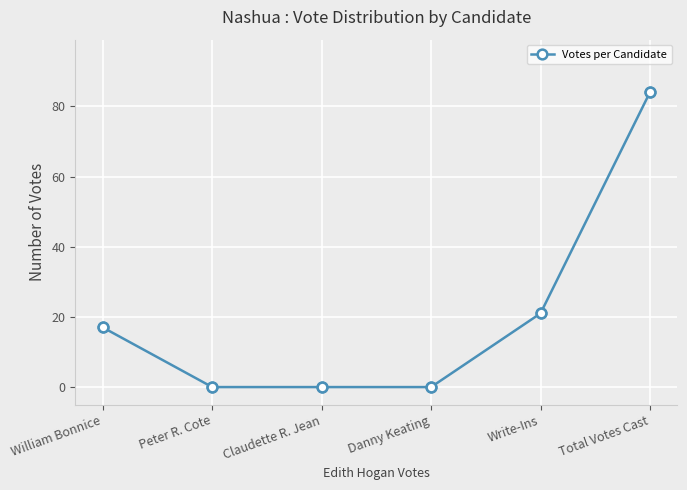

Which category has the highest value across all series?

Total Votes Cast